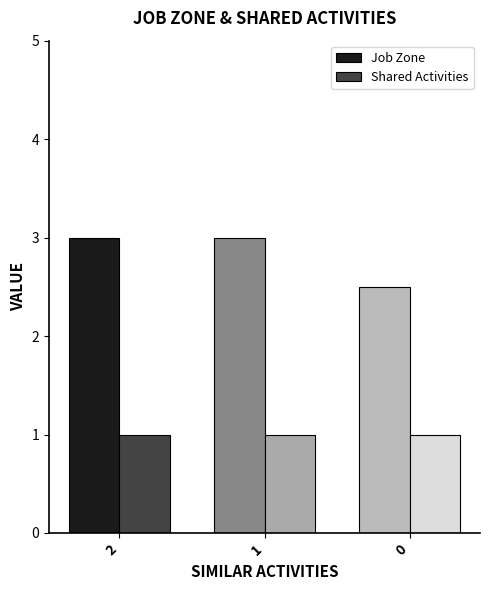

Is the value of Shared Activities at 1 greater than the value of Job Zone at 1?

No